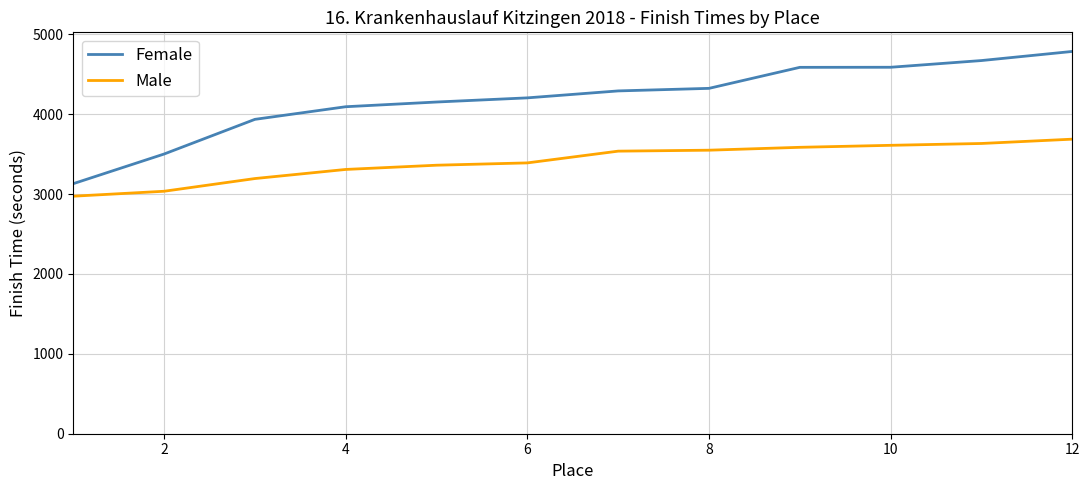

Which series has the widest spread of values?

Female